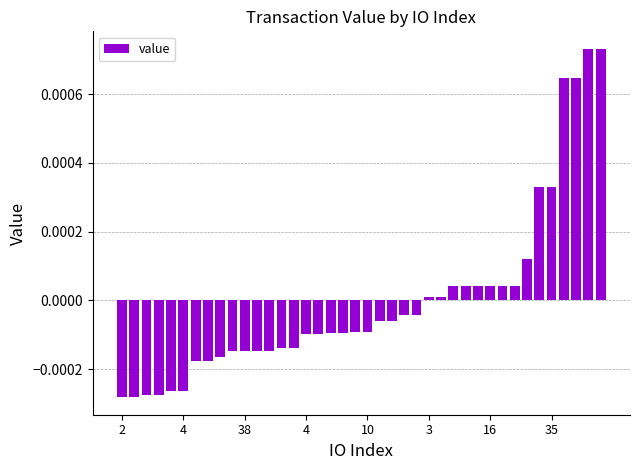

How many values are below zero?

25